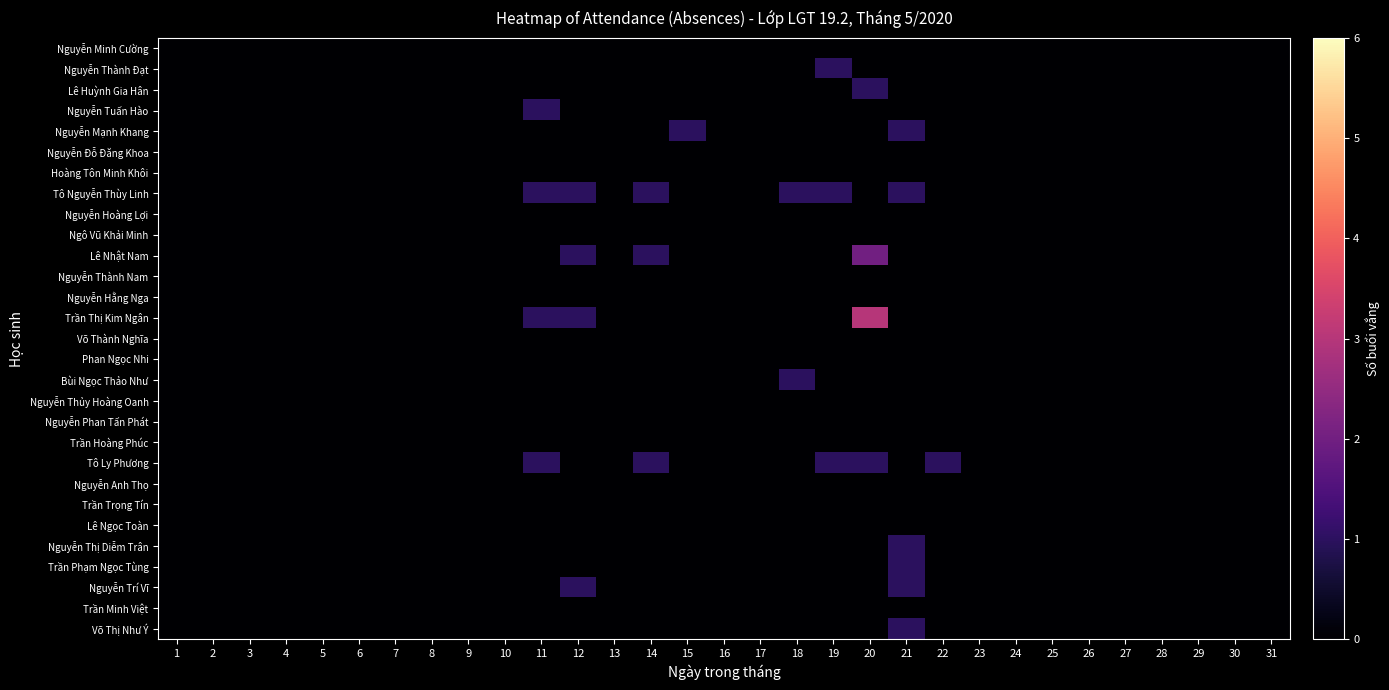

Rank the series by their maximum value, from lowest to highest.

Nguyễn Minh Cường, Nguyễn Đỗ Đăng Khoa, Hoàng Tôn Minh Khôi, Nguyễn Hoàng Lợi, Ngô Vũ Khải Minh, Nguyễn Thành Nam, Nguyễn Hằng Nga, Võ Thành Nghĩa, Phan Ngọc Nhi, Nguyễn Thủy Hoàng Oanh, Nguyễn Phan Tấn Phát, Trần Hoàng Phúc, Nguyễn Anh Thọ, Trần Trọng Tín, Lê Ngọc Toàn, Trần Minh Việt, Nguyễn Thành Đạt, Lê Huỳnh Gia Hân, Nguyễn Tuấn Hào, Nguyễn Mạnh Khang, Tô Nguyễn Thùy Linh, Bùi Ngọc Thảo Như, Tô Ly Phương, Nguyễn Thị Diễm Trân, Trần Phạm Ngọc Tùng, Nguyễn Trí Vĩ, Võ Thị Như Ý, Lê Nhật Nam, Trần Thị Kim Ngân